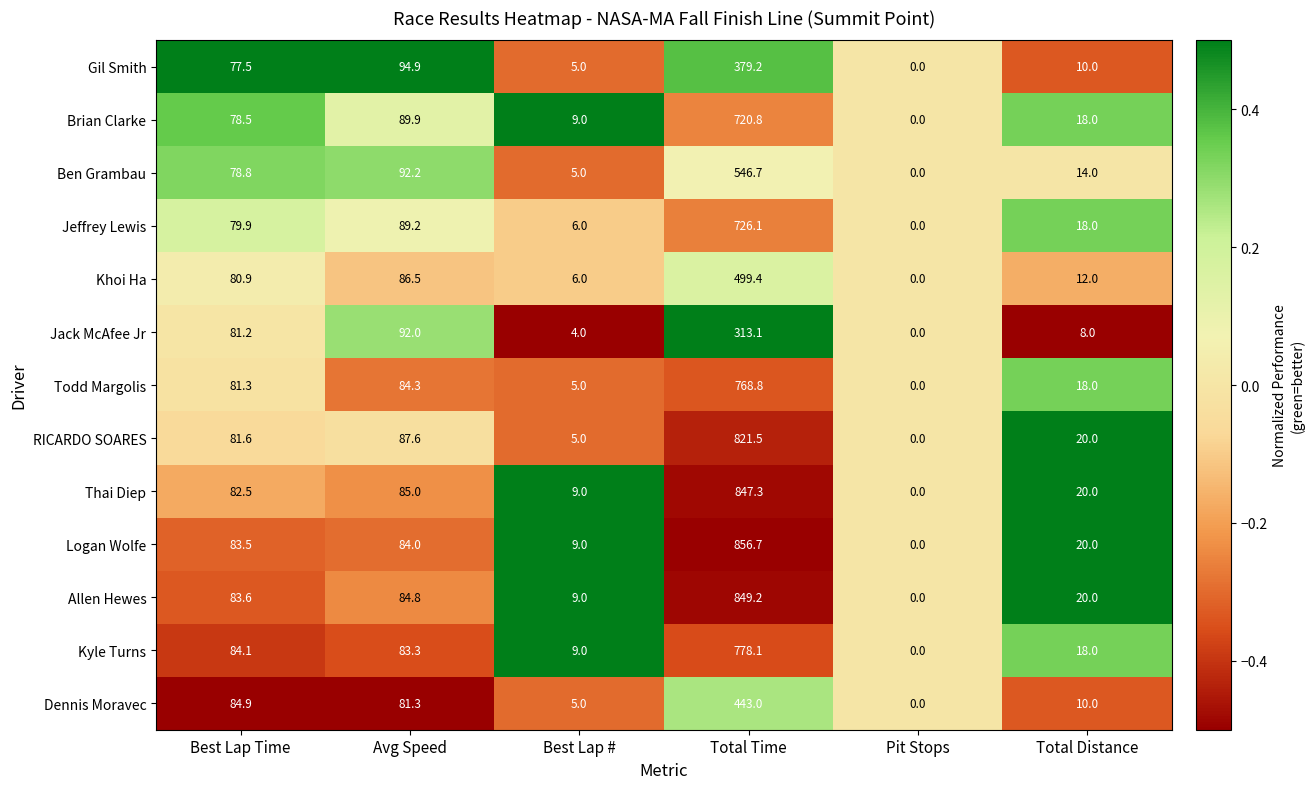

At which category does the chart reach its peak across all series?

Total Time